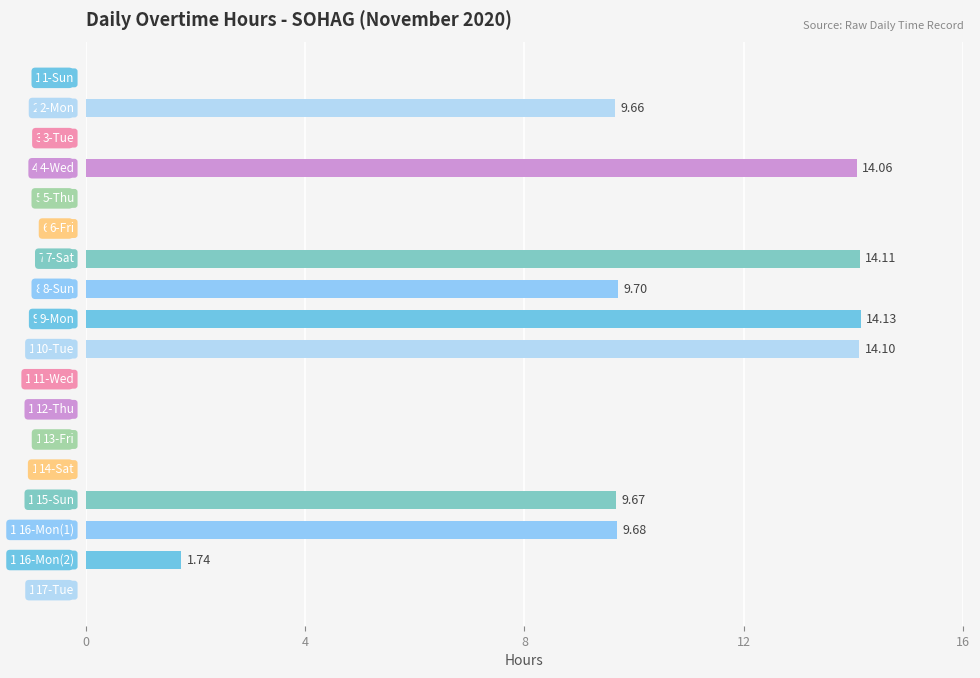

How many data points does each series have?

18